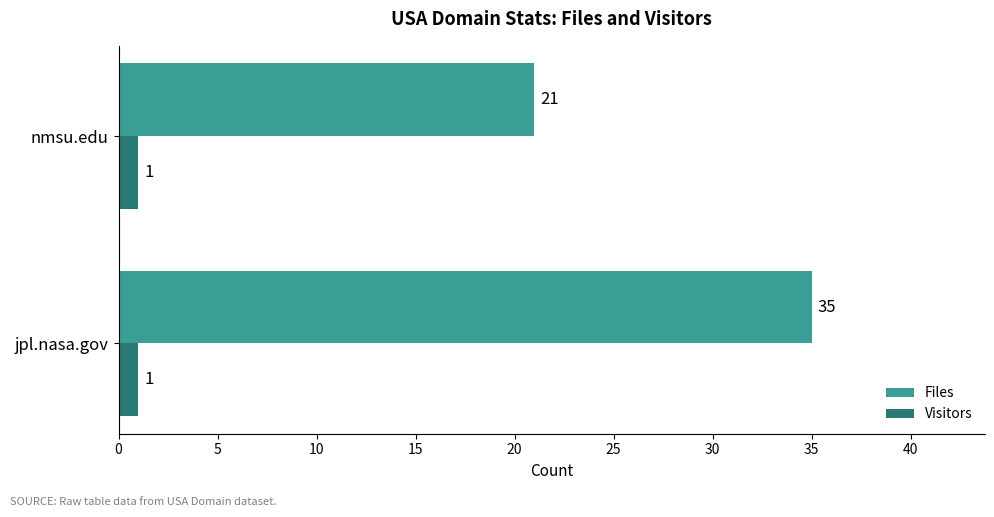

What is the average value of the Files series?

28